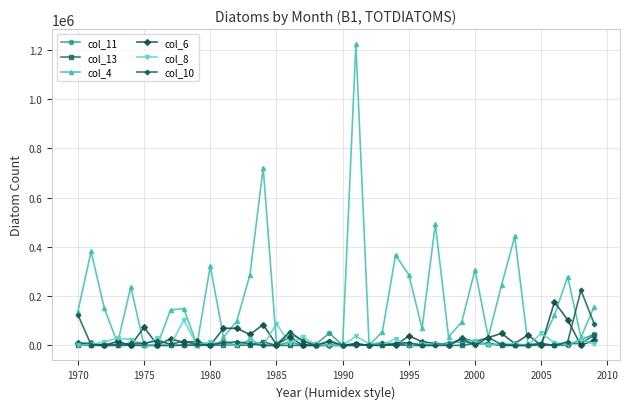

What is the highest value of the col_10 series?

223750.0